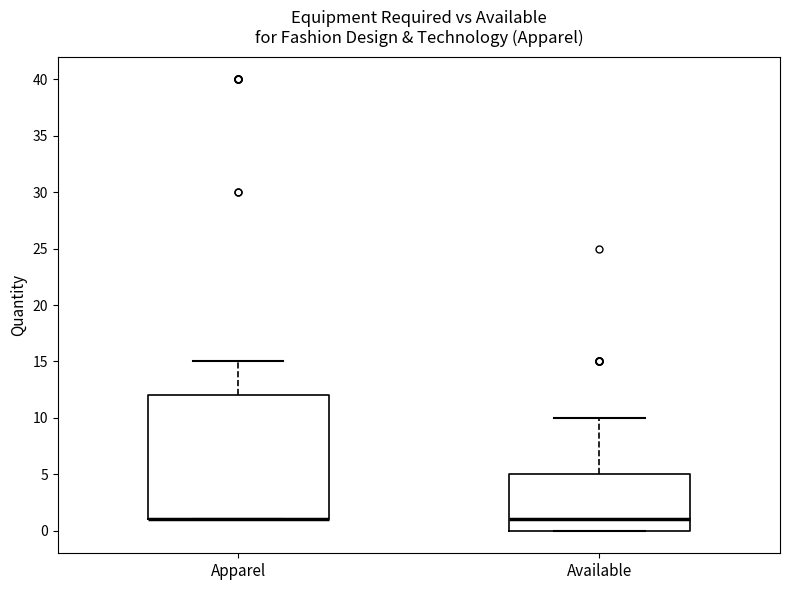

Comparing the boxes themselves (not the whiskers), which one is the tallest?

Apparel